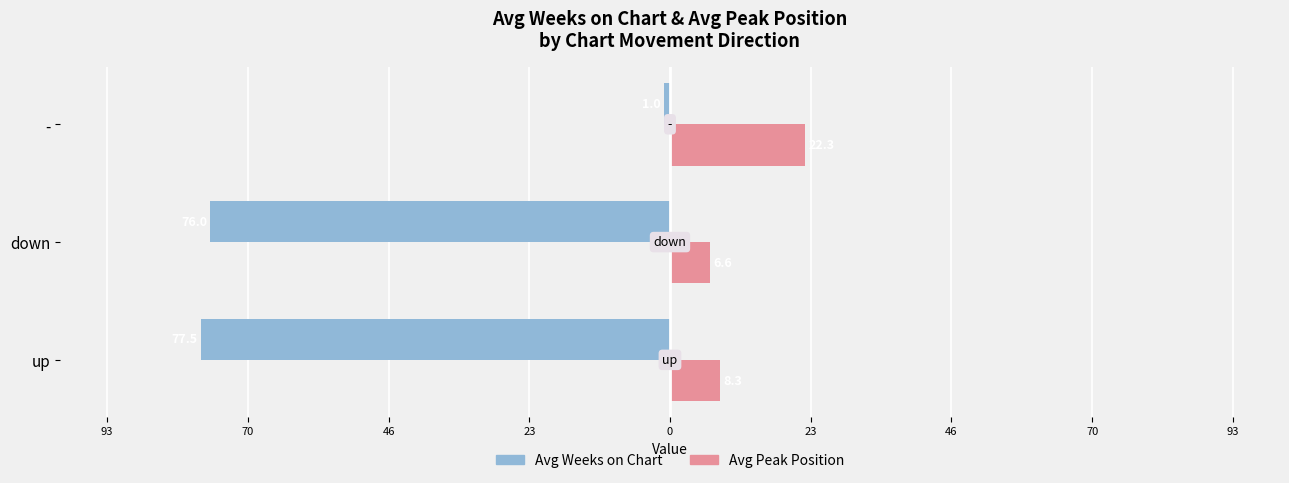

What are all the series names shown in the legend?

Avg Weeks on Chart, Avg Peak Position